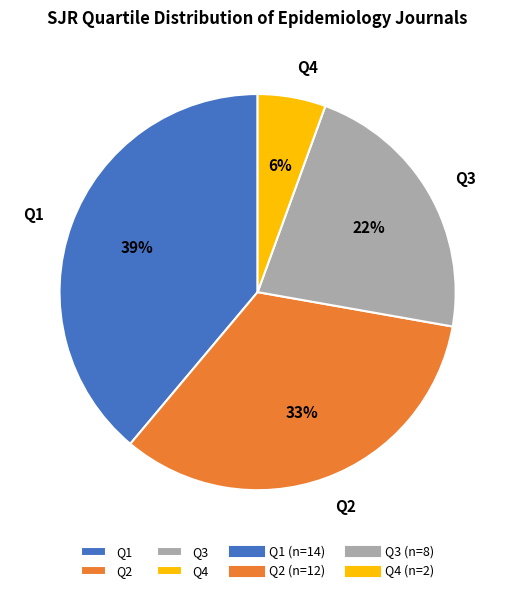

Do Q1 and Q2 together represent more than half of the pie?

Yes